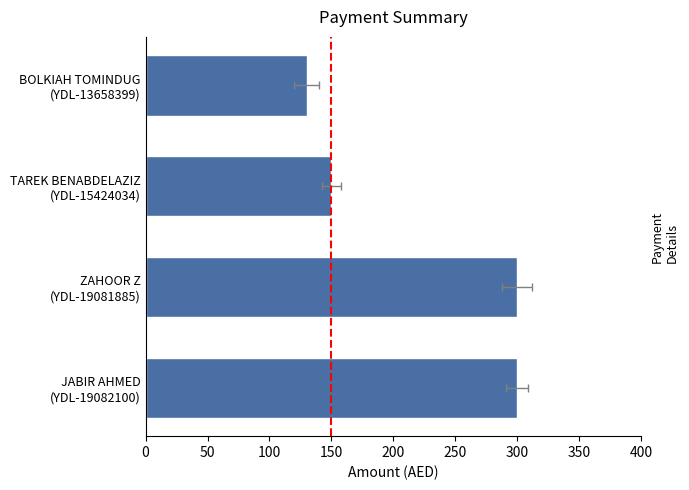

What is the value of the 1st bar from the left?

130